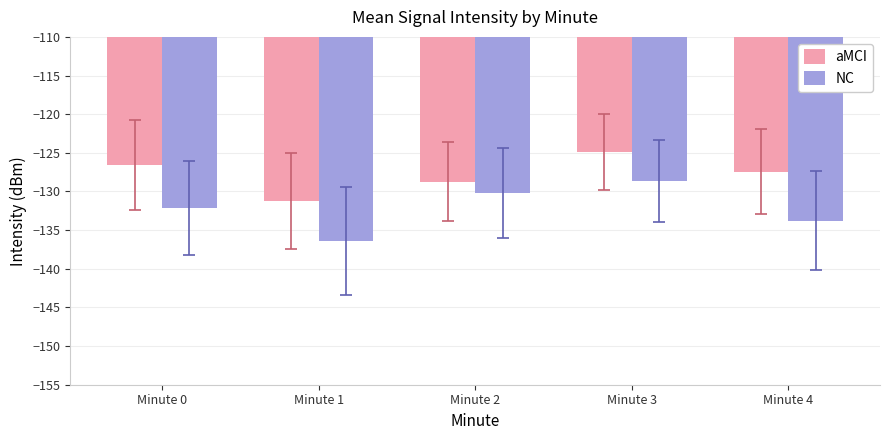

What value does the NC series have at Minute 2?

-130.2